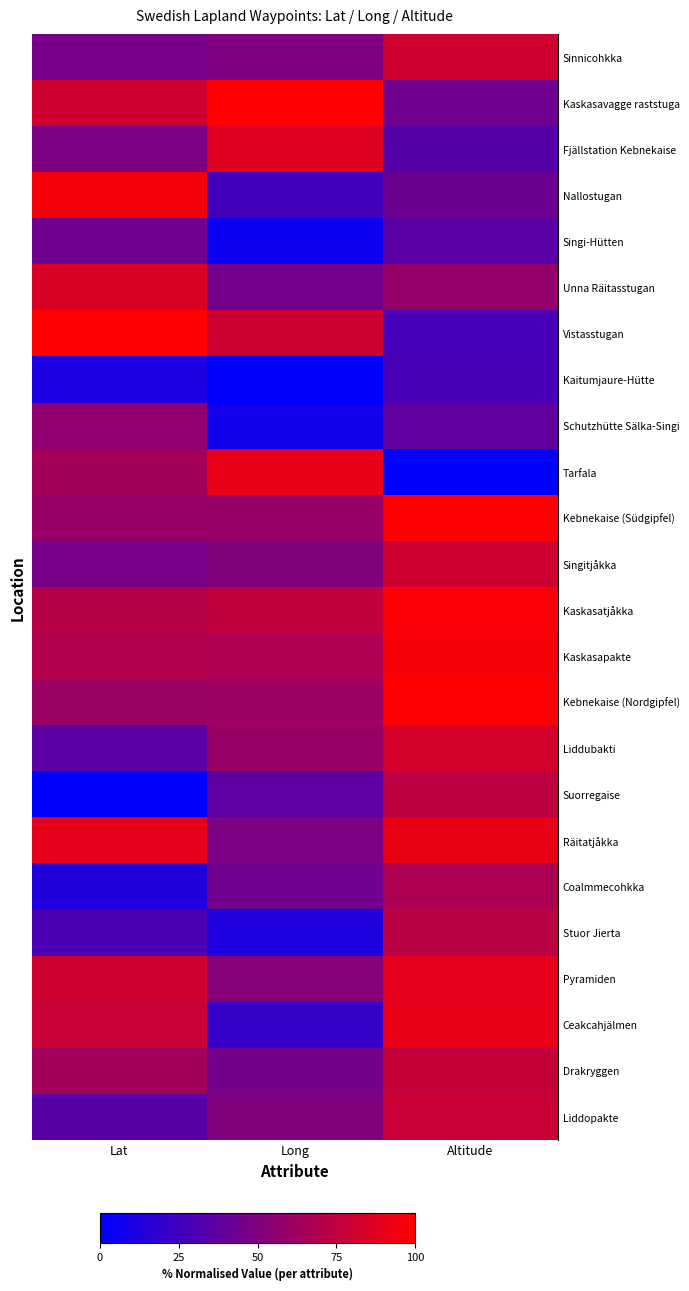

How many series are shown in this chart?

24